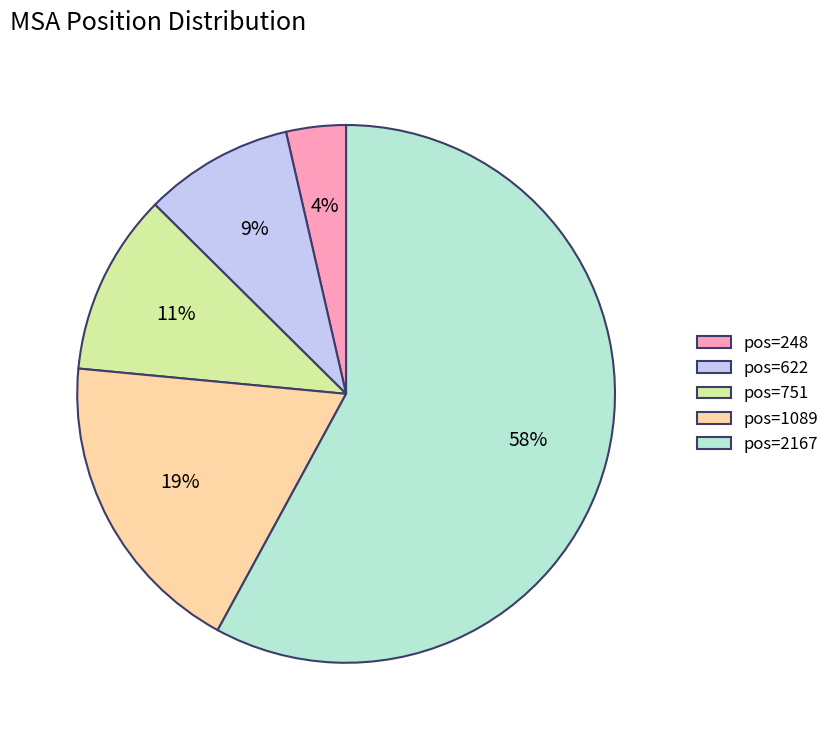

What is the ratio of the value at pos=751 to the value at pos=622?

1.2